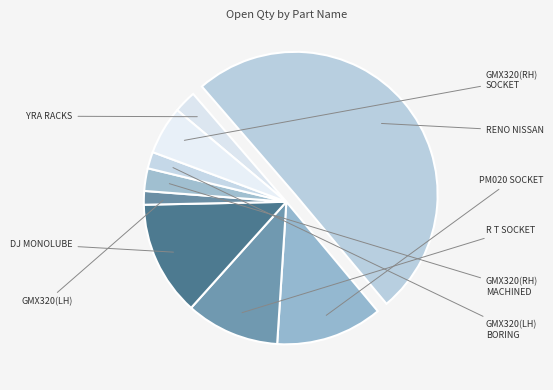

How many segments does this pie chart have?

9